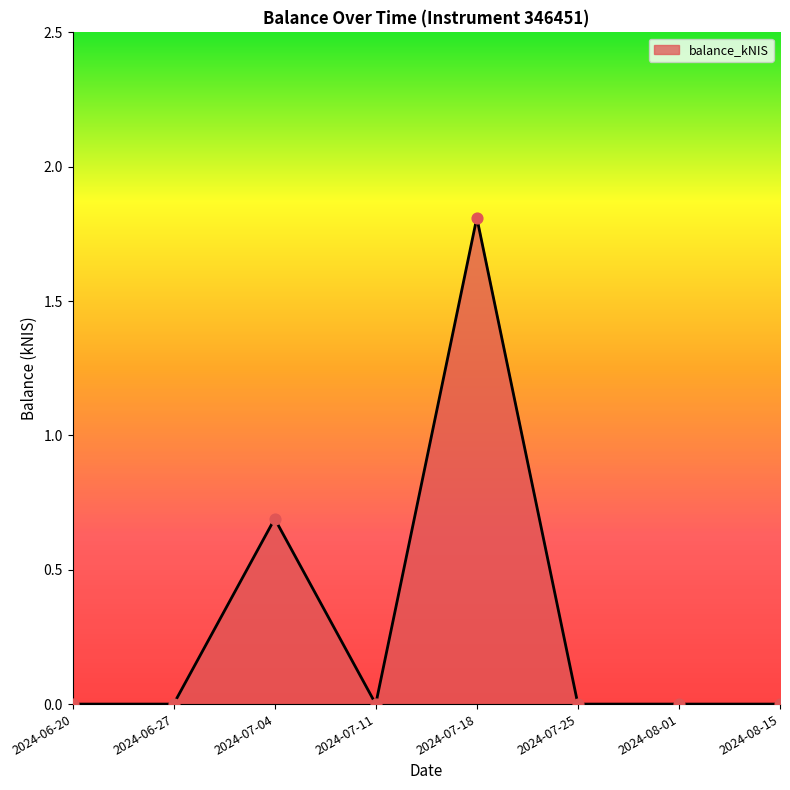

Which has a higher value, 2024-07-04 or 2024-08-15?

2024-07-04